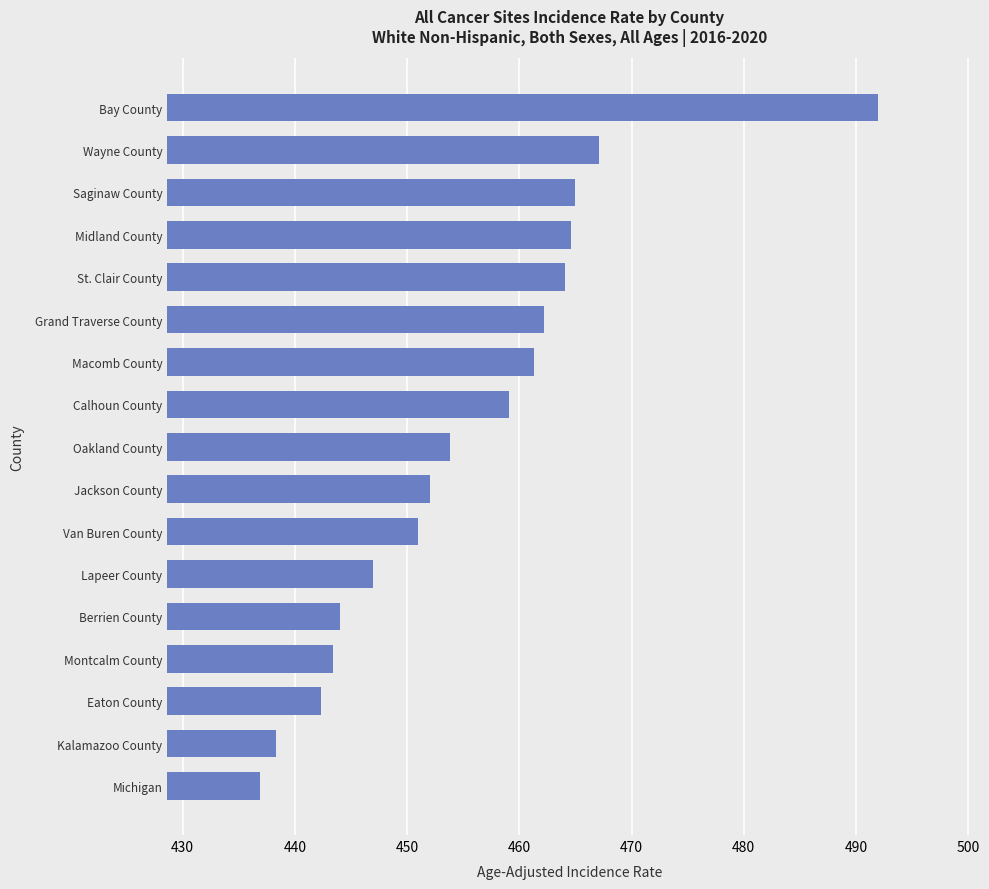

What is the approximate value at Saginaw County?

465.0